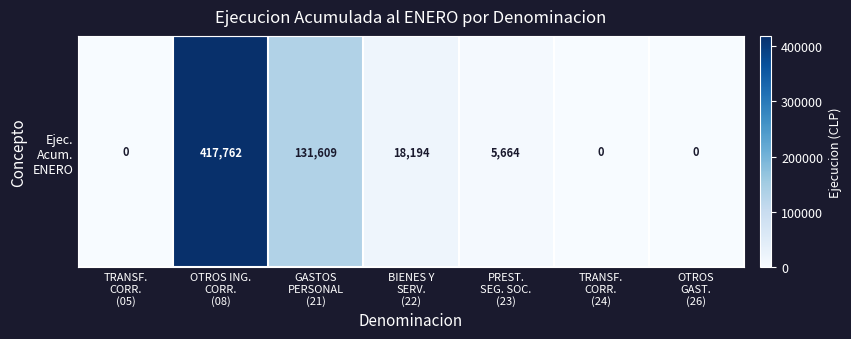

Where does the data first go above 5664?

OTROS ING.
CORR.
(08)